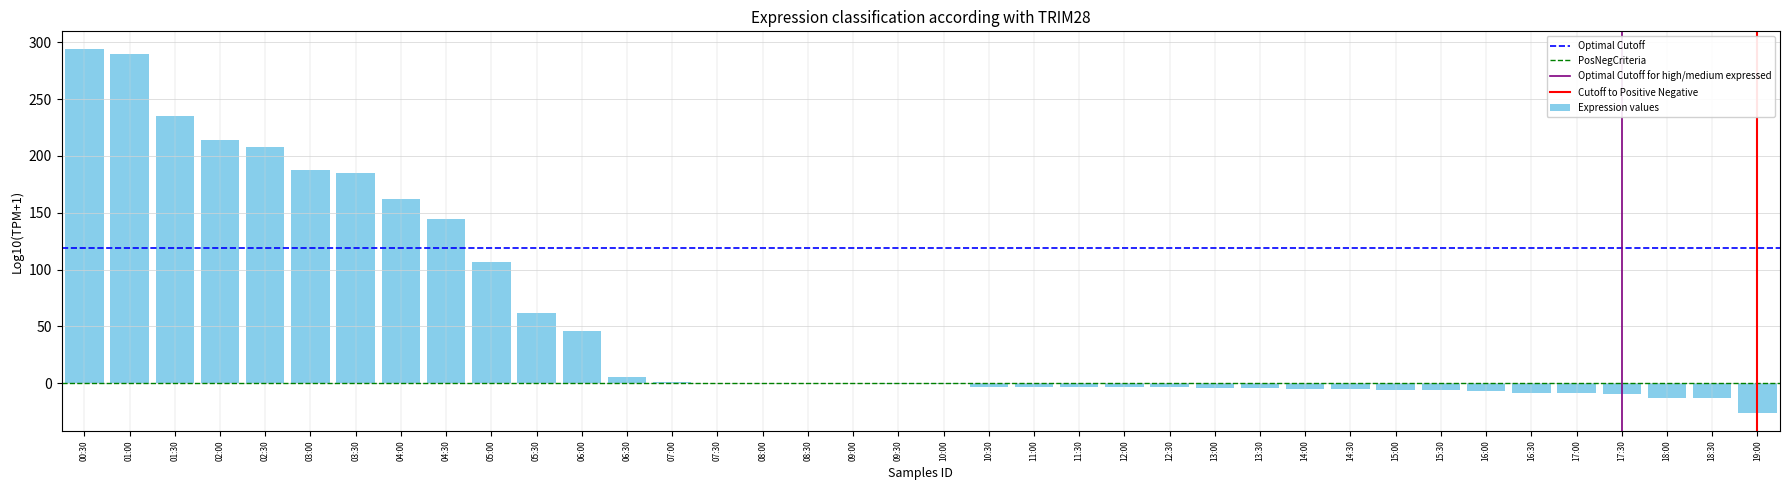

What is the greatest value displayed?

293.6